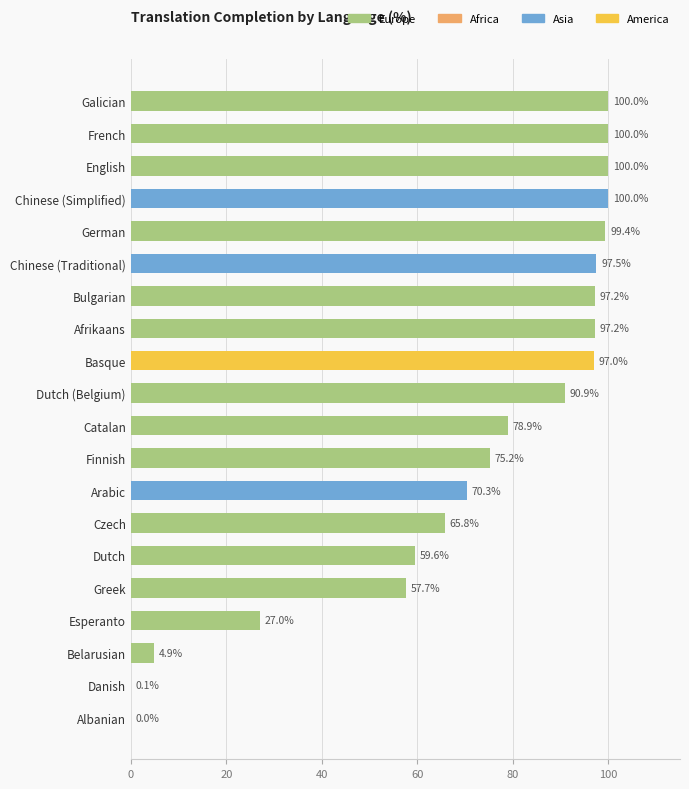

Between German and Esperanto, which is larger?

German